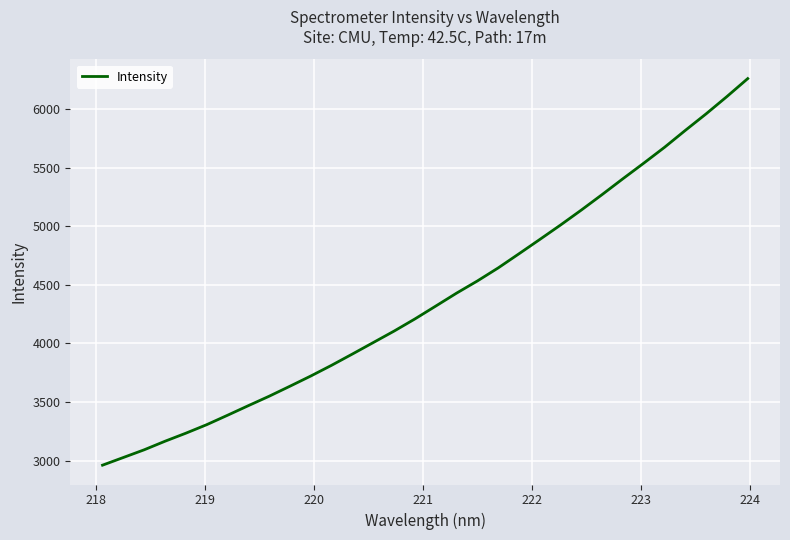

What is the difference between the maximum and minimum values?

3300.7